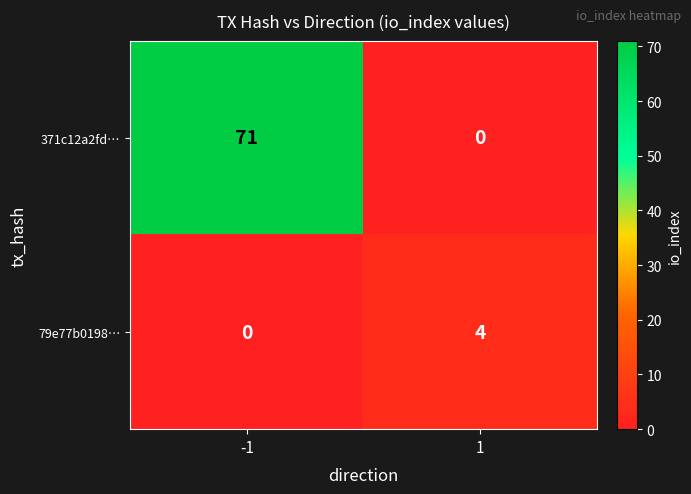

What is the difference between the maximum and minimum values in the 371c12a2fd… series?

71